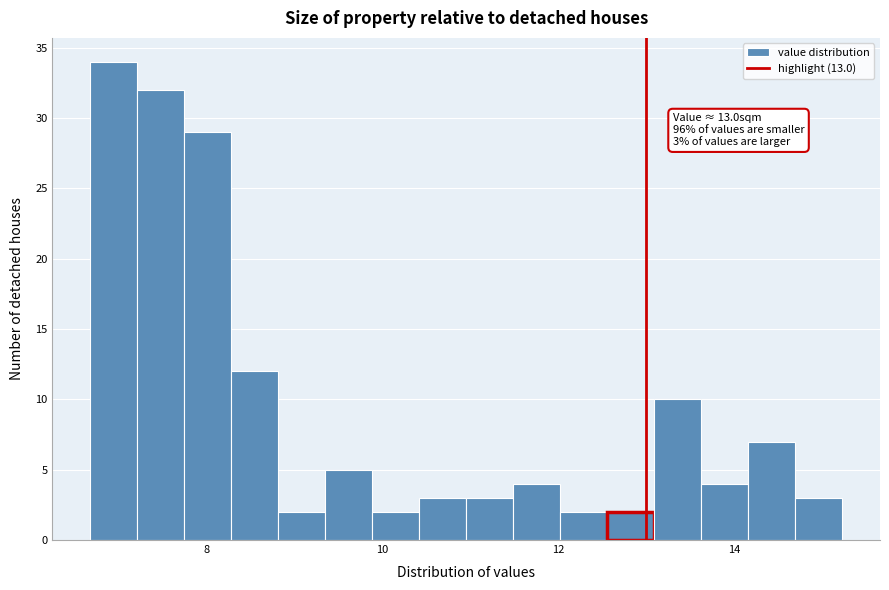

Around what value on the x-axis is the tallest bar? Give the approximate position of its centre, as read against the axis.

7.0